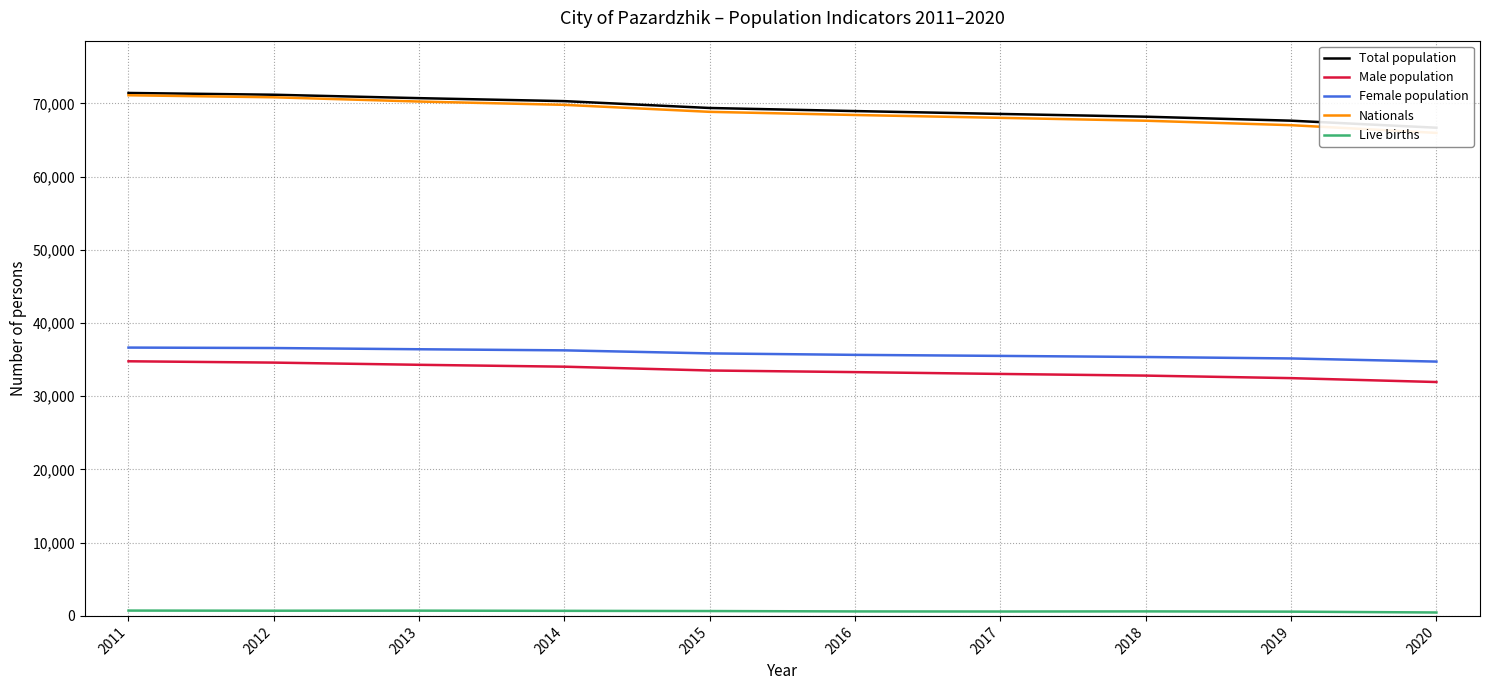

What is the value of the Live births point at the 5th from the left?

663